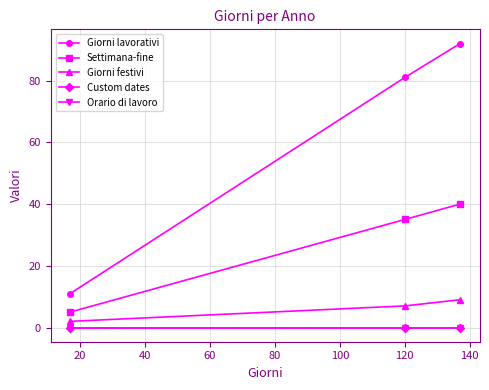

How many Giorni lavorativi values are between 11 and 92?

3